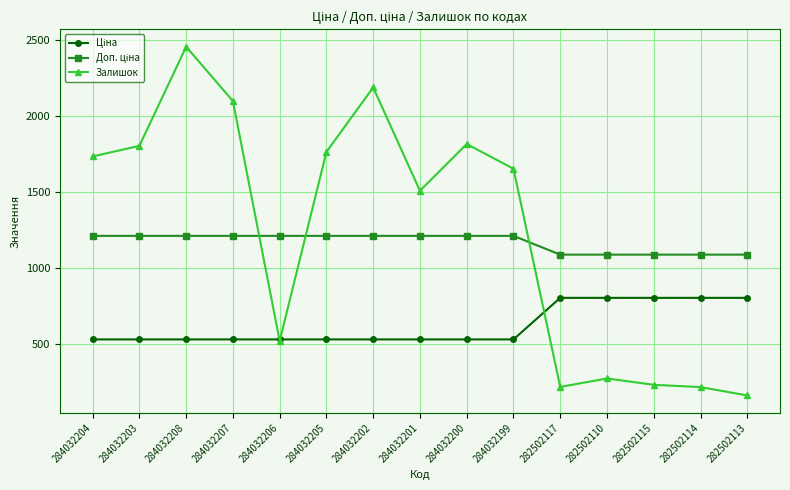

Where is Залишок nearest to the value 1308?

284032201